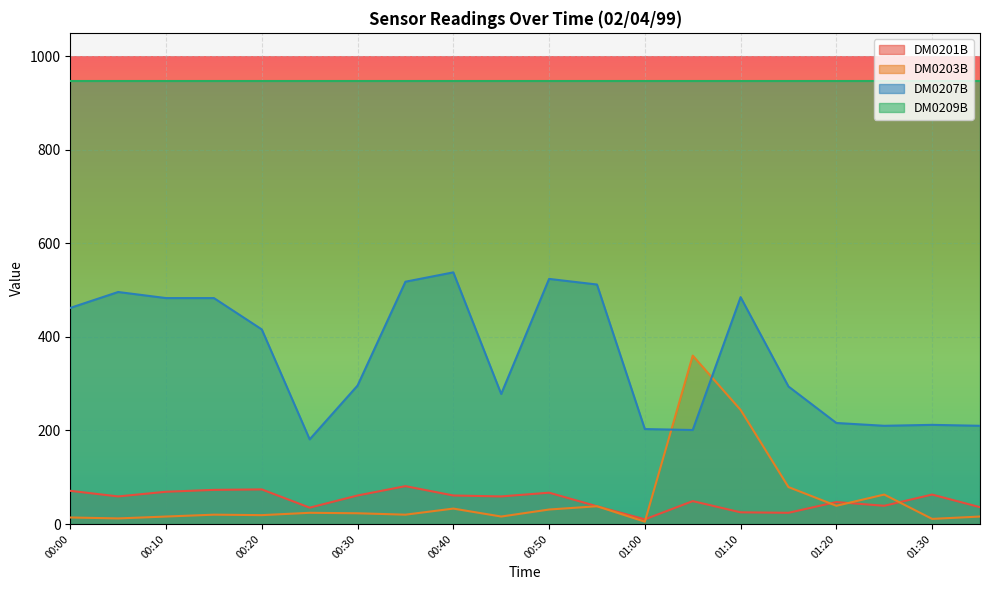

How many series are shown in this chart?

4